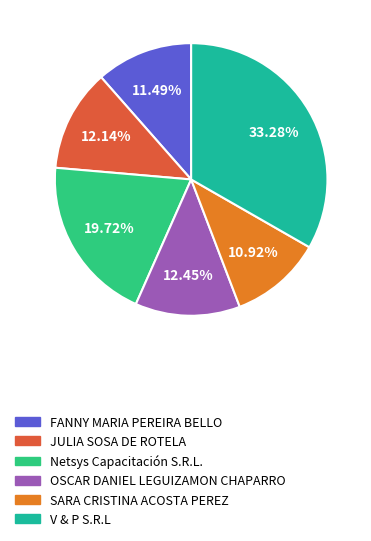

Count the number of slices in the pie.

6